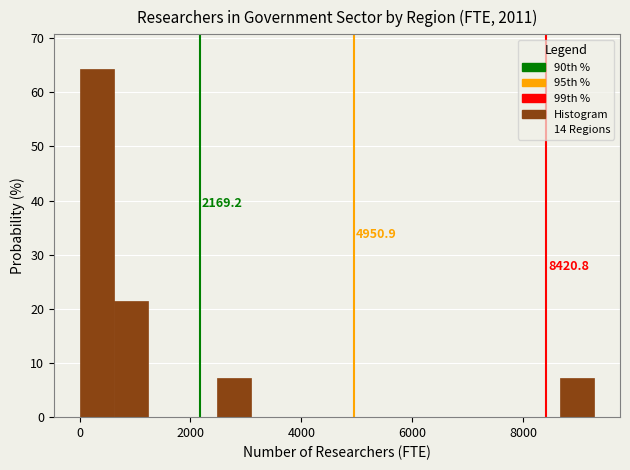

Around what value on the x-axis is the tallest bar? Give the approximate position of its centre, as read against the axis.

400